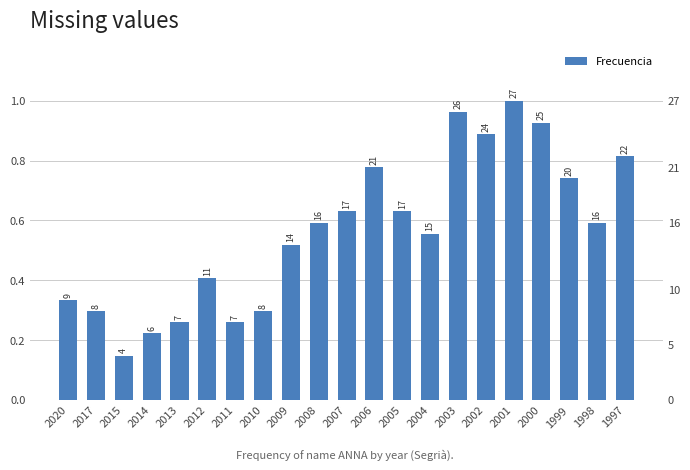

List the labels in order of value, largest first.

2001, 2003, 2000, 2002, 1997, 2006, 1999, 2007, 2005, 2008, 1998, 2004, 2009, 2012, 2020, 2017, 2010, 2013, 2011, 2014, 2015